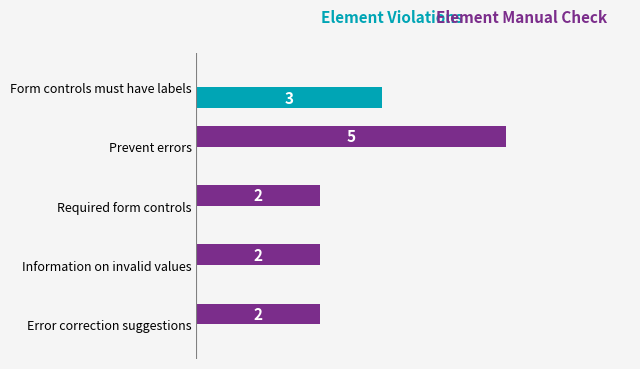

At which category is the sum across all series the highest?

Prevent errors